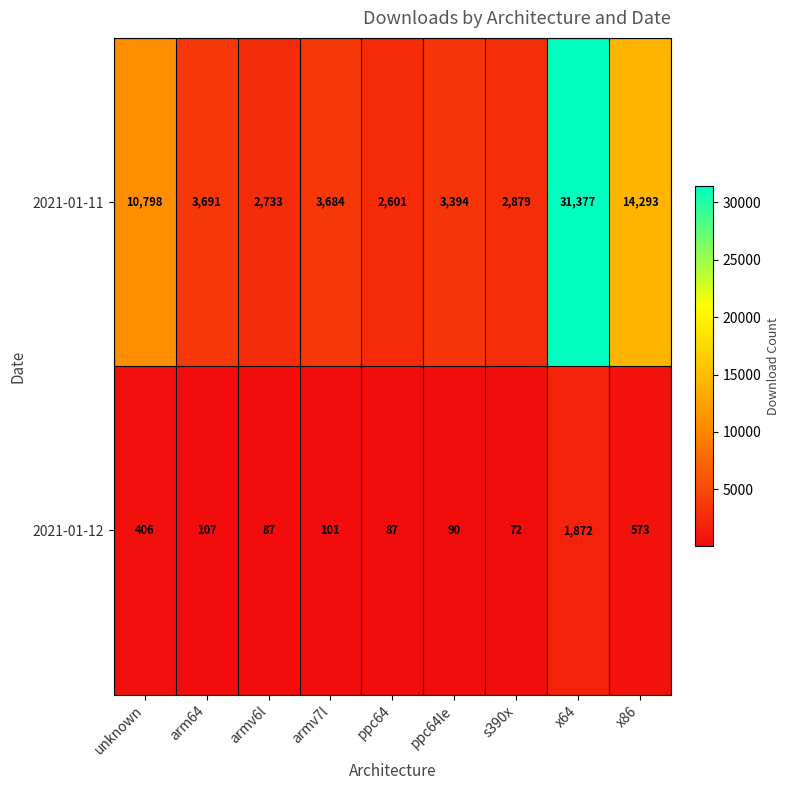

Reading left to right, what are all the values shown in this chart?

2021-01-11: 10798	3691	2733	3684	2601	3394	2879	31377	14293
2021-01-12: 406	107	87	101	87	90	72	1872	573